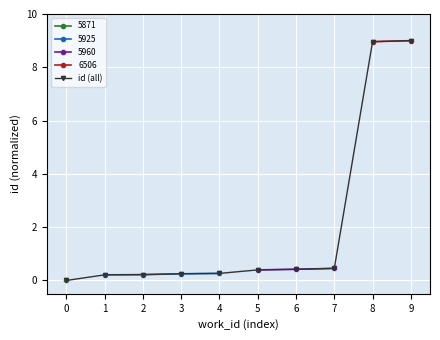

Is it true that the value at 3 is 0.4?

False